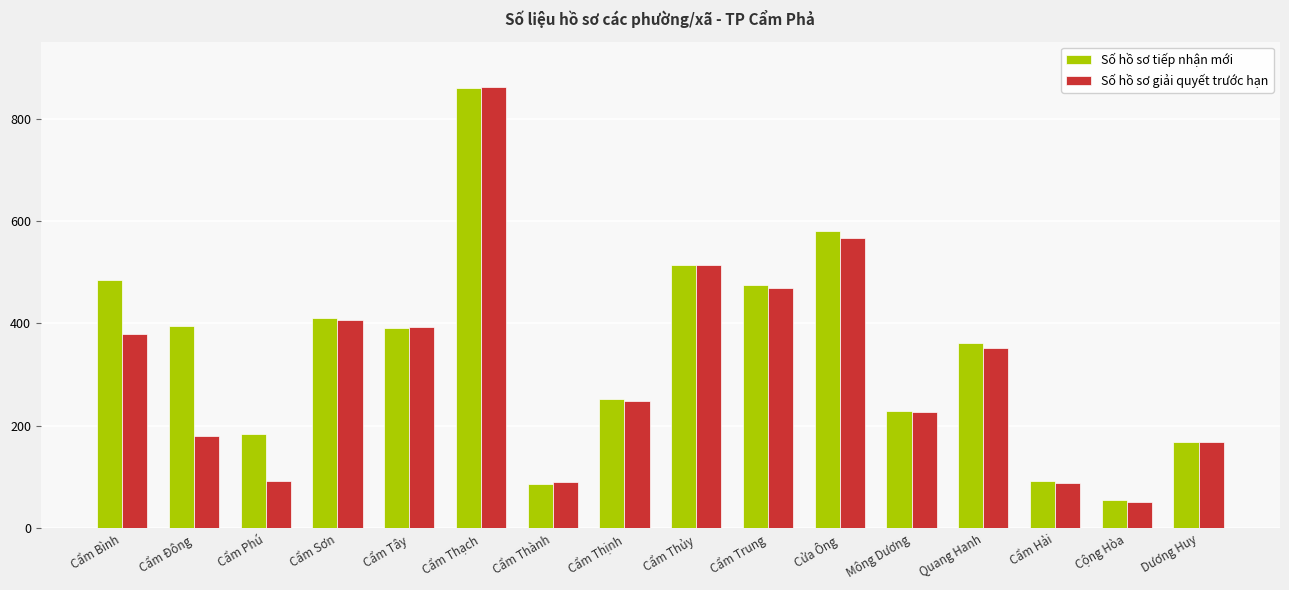

Where does the Số hồ sơ tiếp nhận mới series first go above 392?

Cẩm Bình